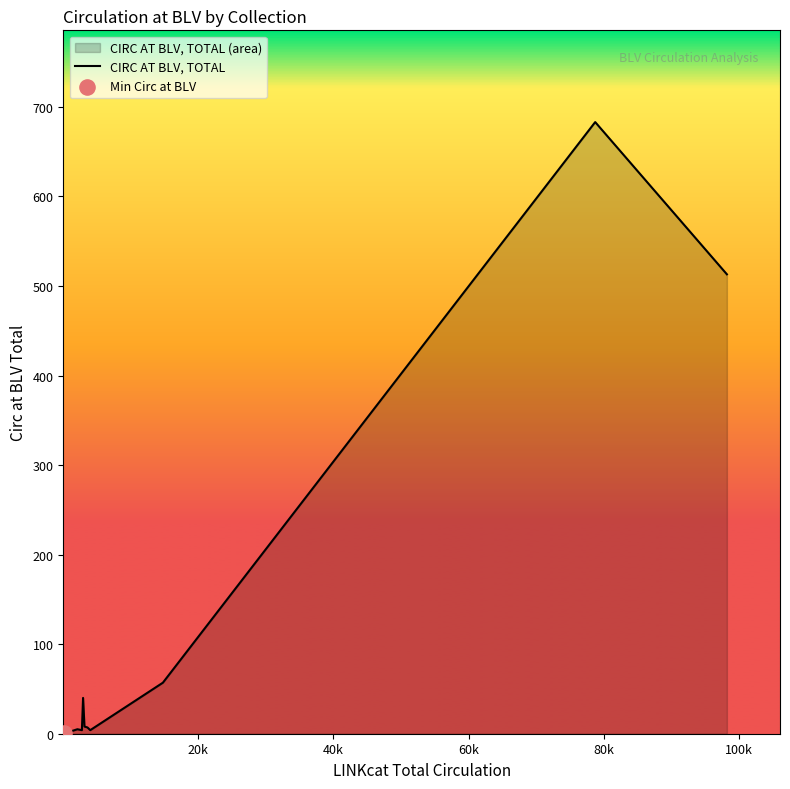

What is the maximum value shown in the chart?

683